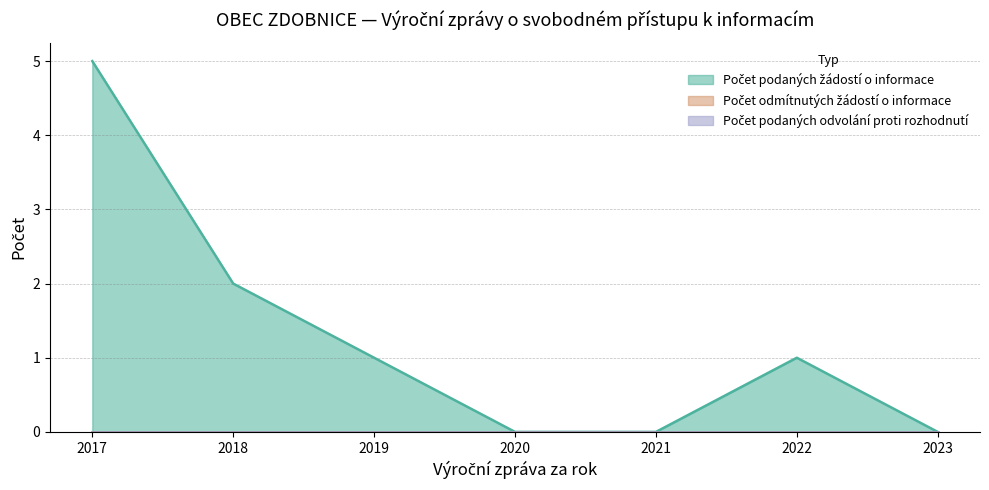

Is the value of Počet podaných odvolání proti rozhodnutí at 2017 greater than the value of Počet podaných žádostí o informace at 2023?

No